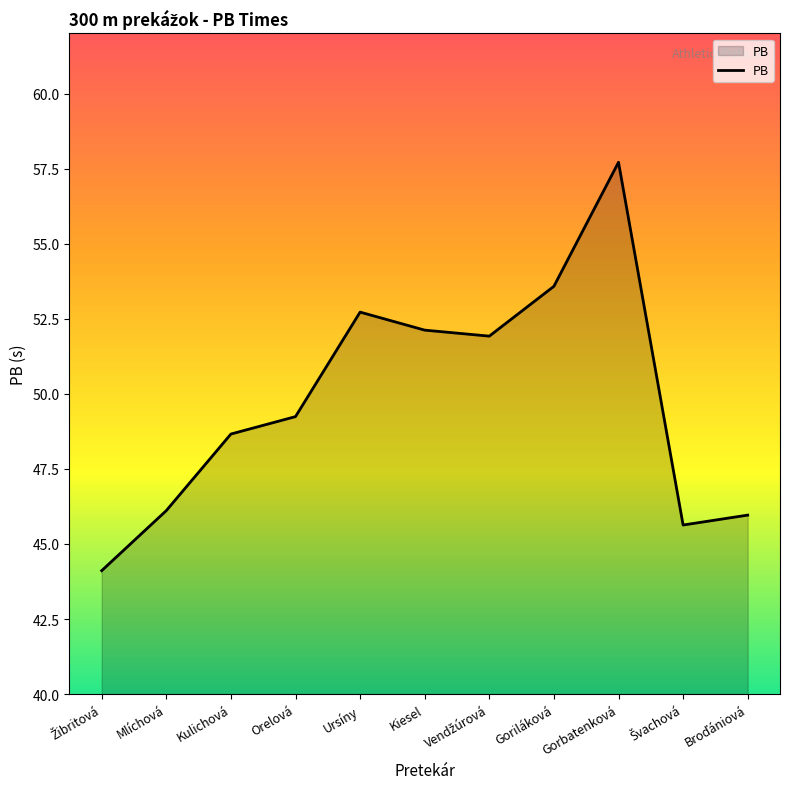

What is the smallest value displayed?

44.1